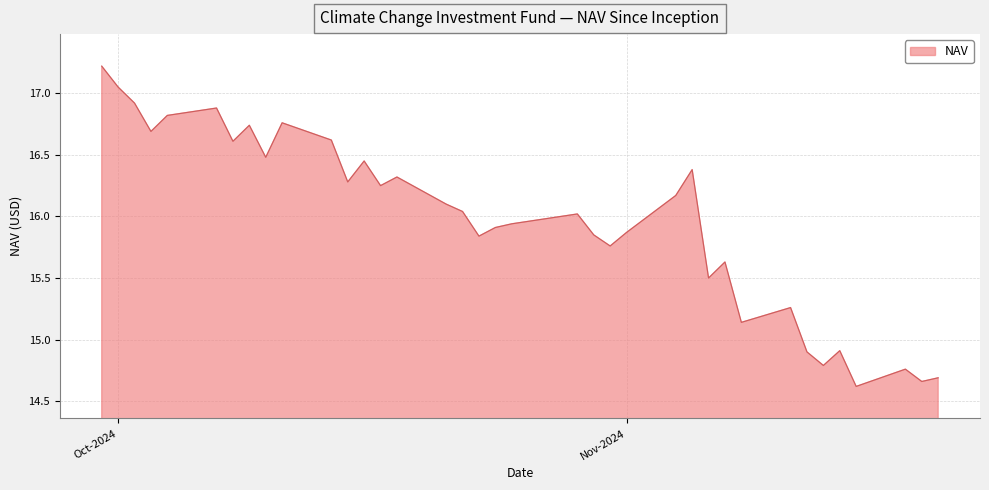

What is the minimum value shown in the chart?

14.6